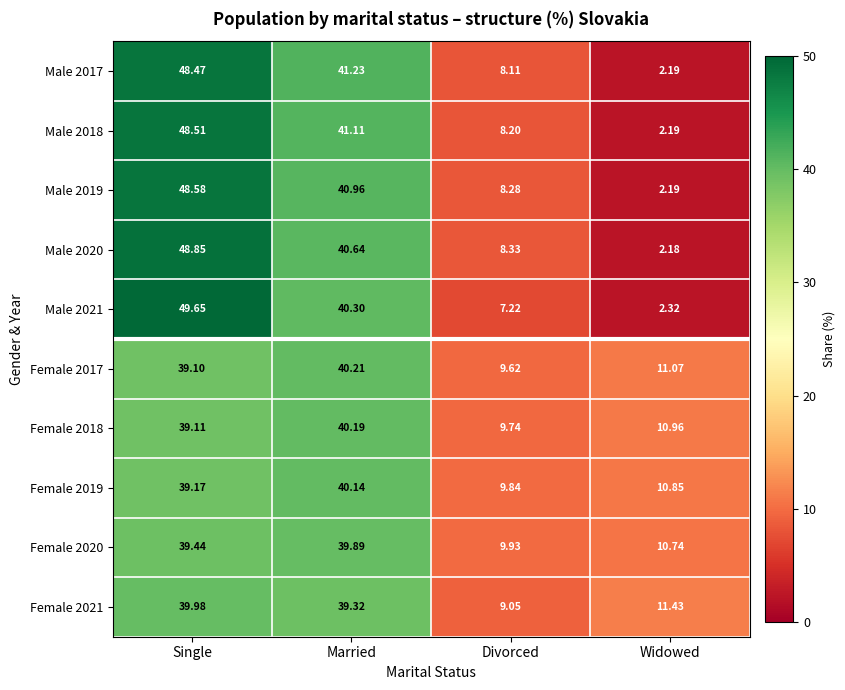

At how many categories does at least one series exceed 12?

2